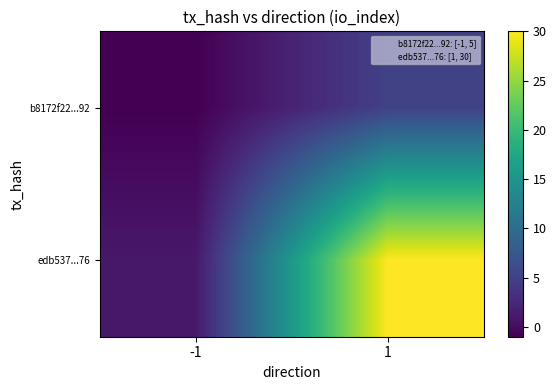

At how many categories does at least one series exceed 17?

1